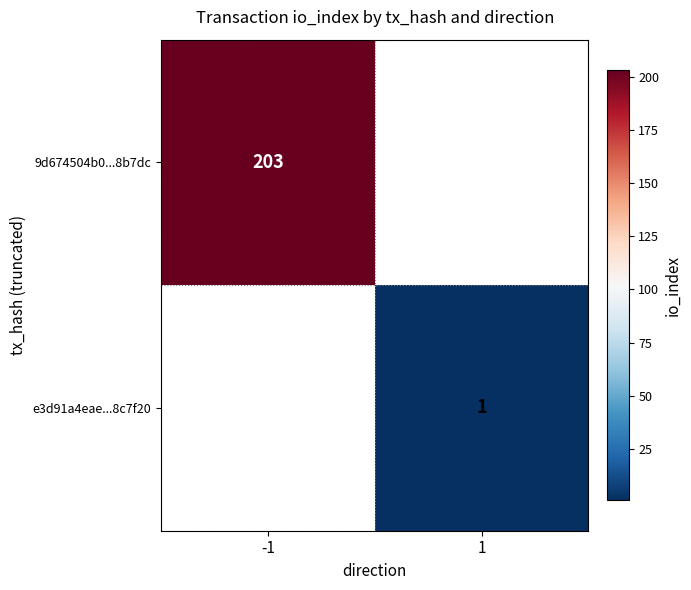

The e3d91a4eae...8c7f20 series shows 2 at 1. True or false?

False